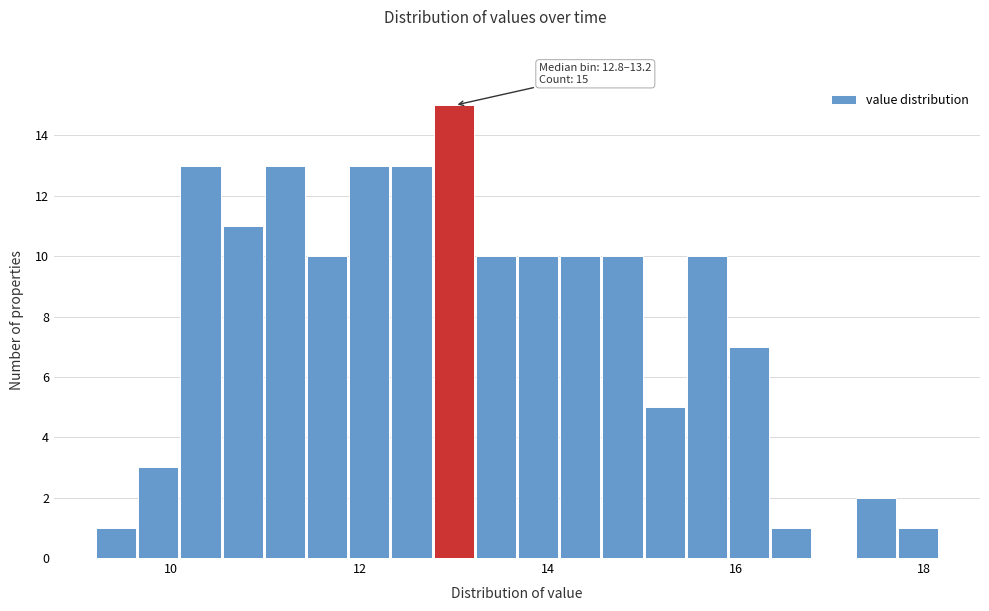

Read against the x-axis, roughly where is the centre of the tallest bar?

13.0